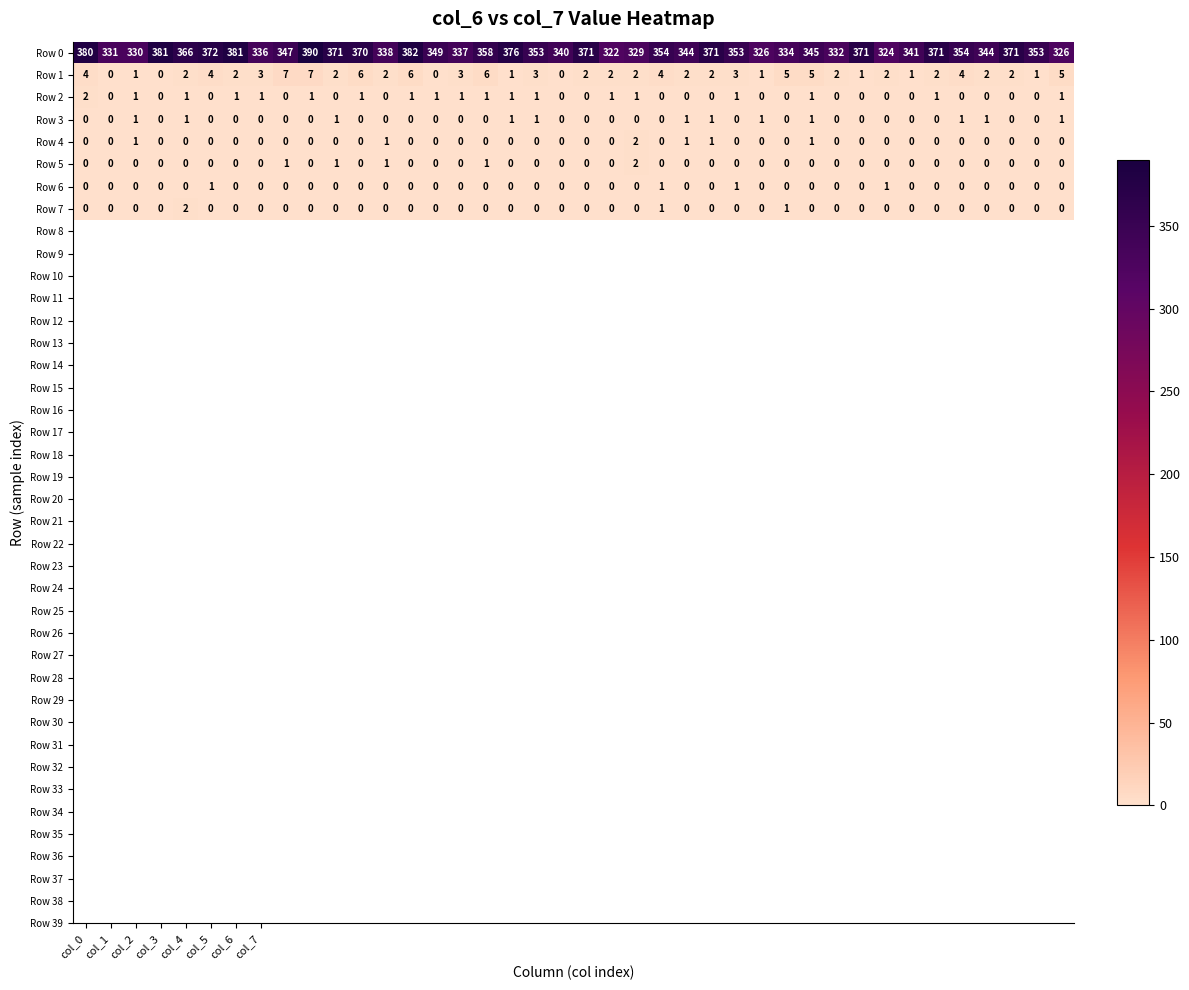

At how many categories does at least one series exceed 116?

40